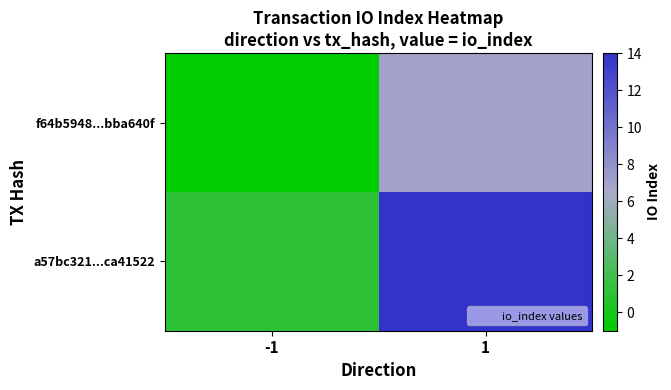

At which category does the chart reach its minimum across all series?

-1